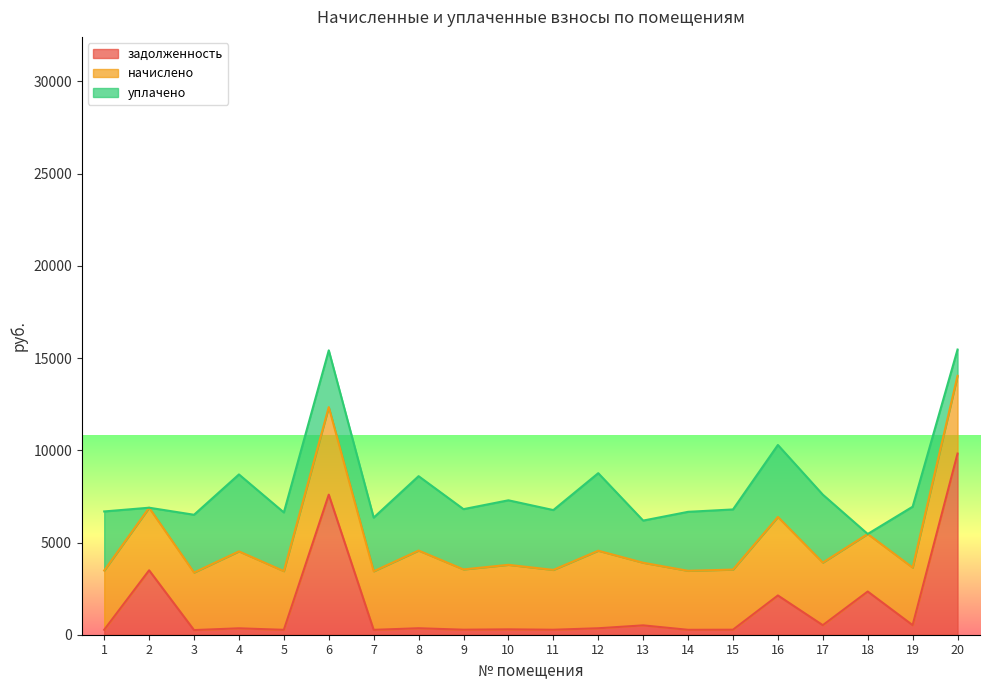

Is it true that начислено equals 3120.0 at 19?

True